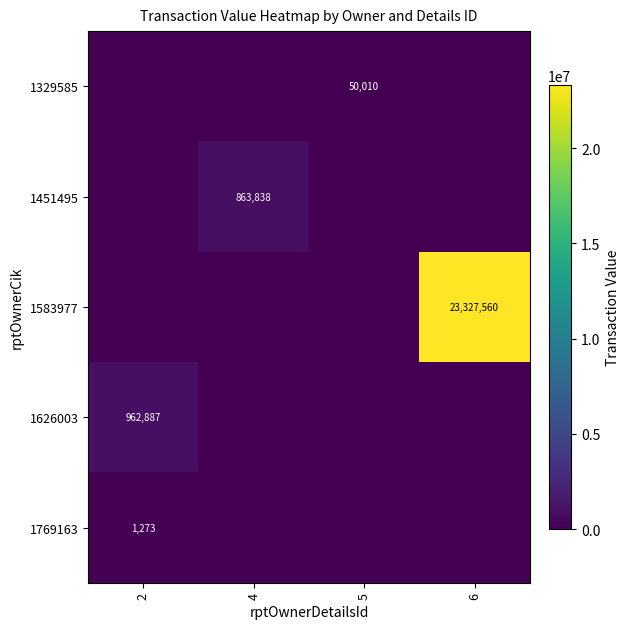

The value of 1329585 at 5 is 50010. True or false?

True